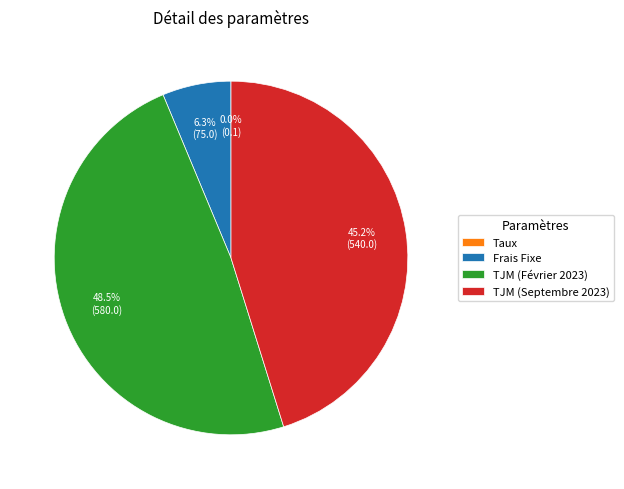

How much of the chart is everything except TJM (Février 2023)?

51.5%